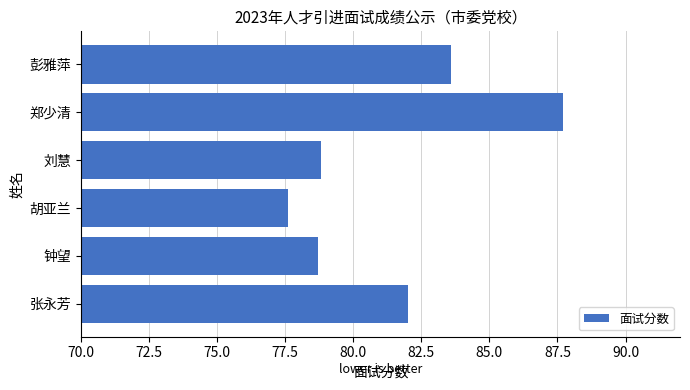

Reading top to bottom, extract all data points from this chart.

彭雅萍=83.6	郑少清=87.7	刘慧=78.8	胡亚兰=77.6	钟望=78.7	张永芳=82.0